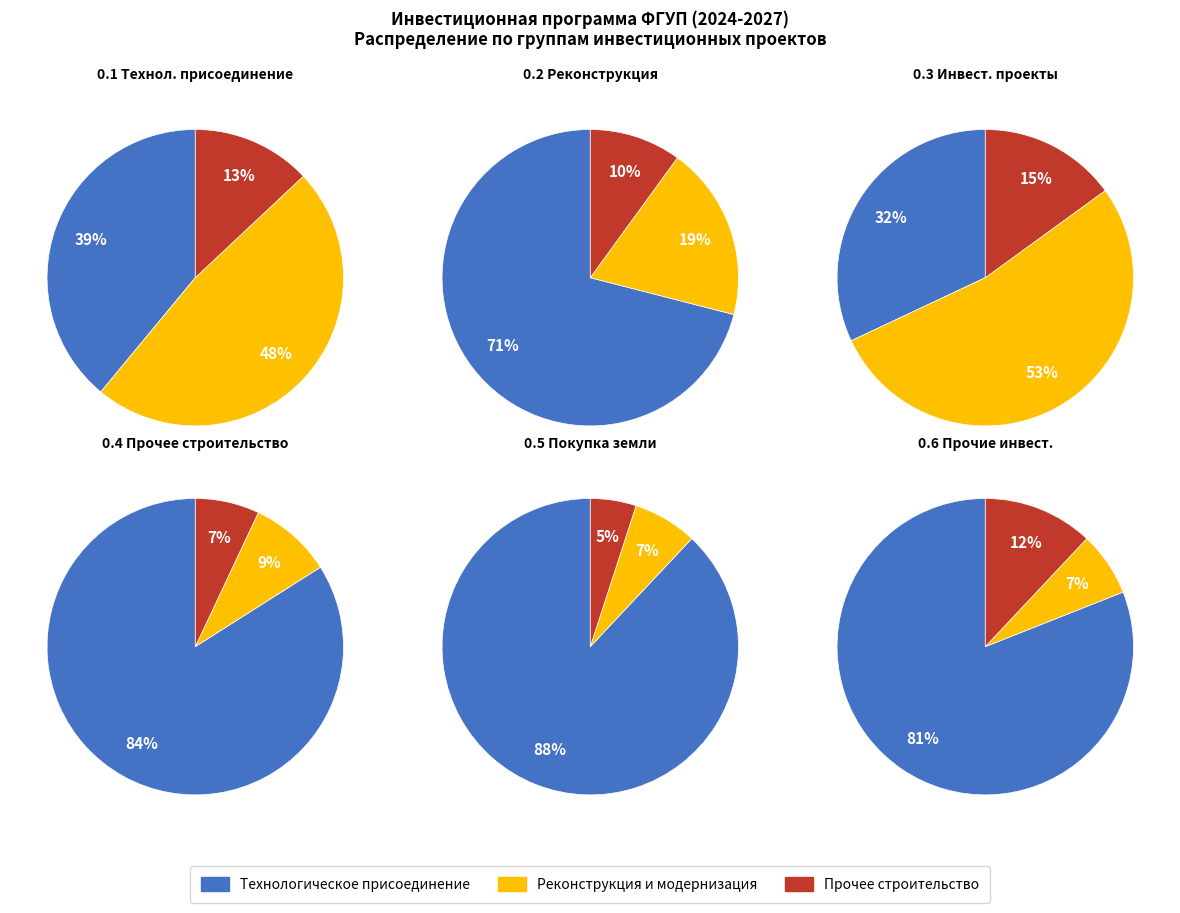

Is the sum of 5 and 2 greater than half?

No